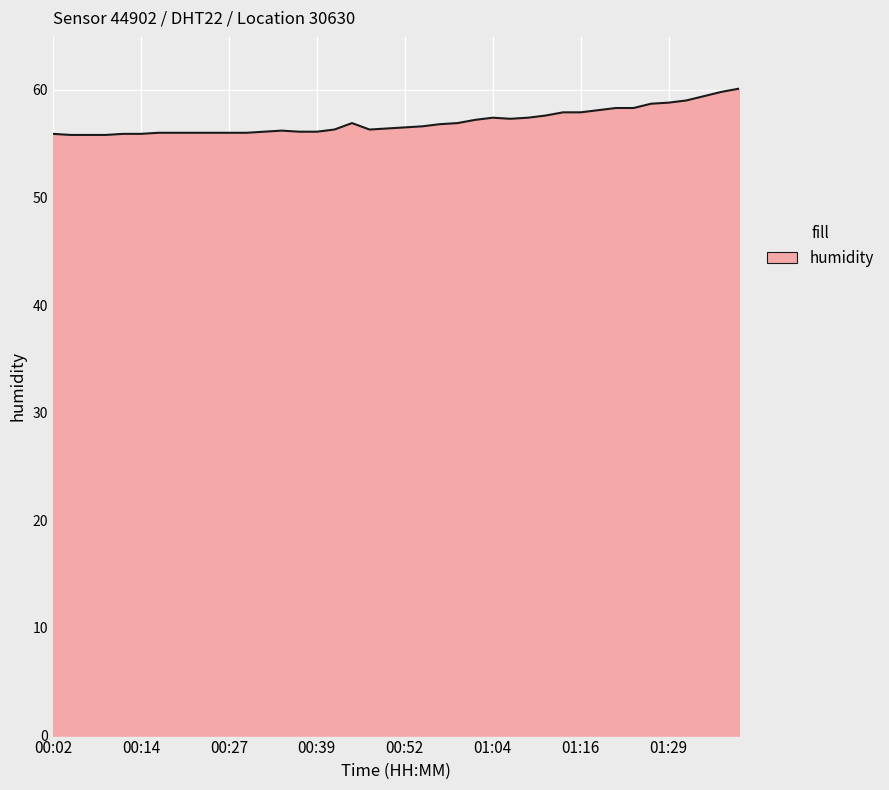

Count the number of data series in this chart.

1